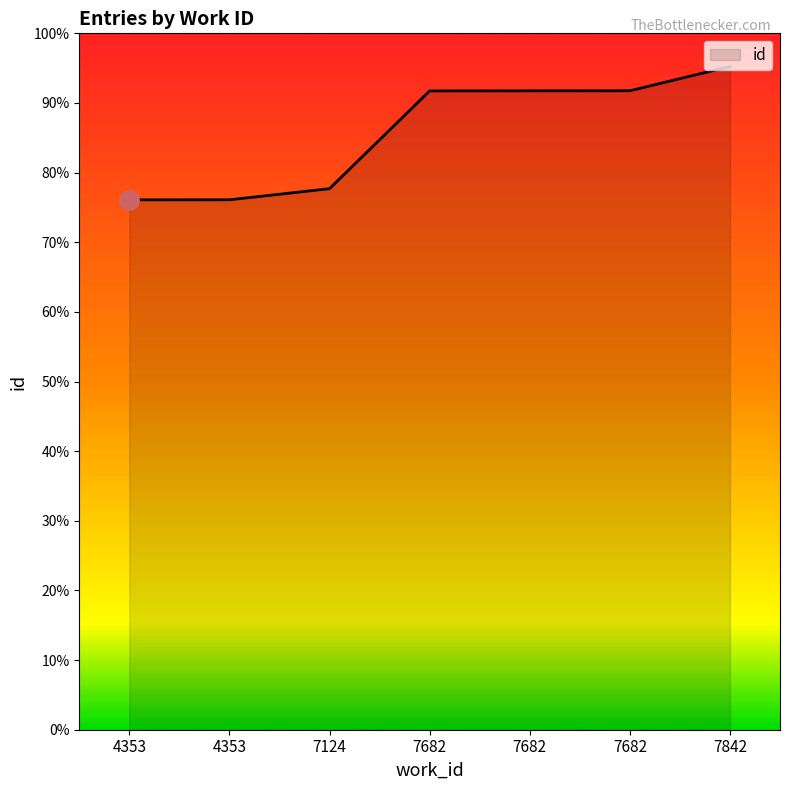

The chart shows a value of 10261 at 7682. True or false?

False